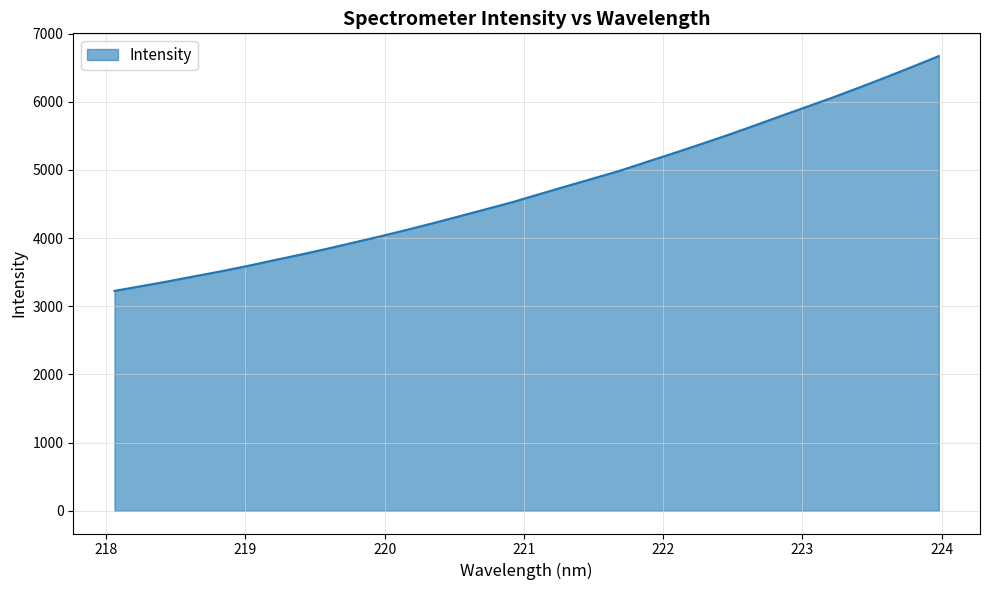

What is the greatest value displayed?

6670.1